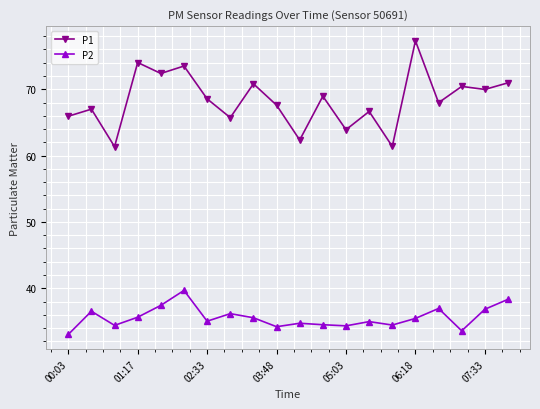

True or false: P2 has more than 0 points higher than both neighbors.

True